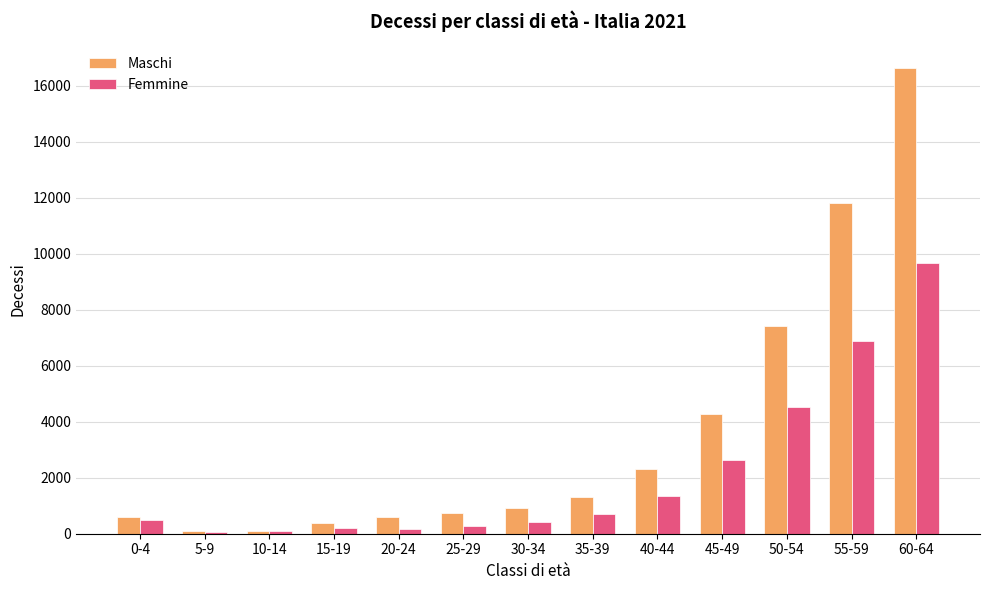

What is the sum of all Maschi values?

47150